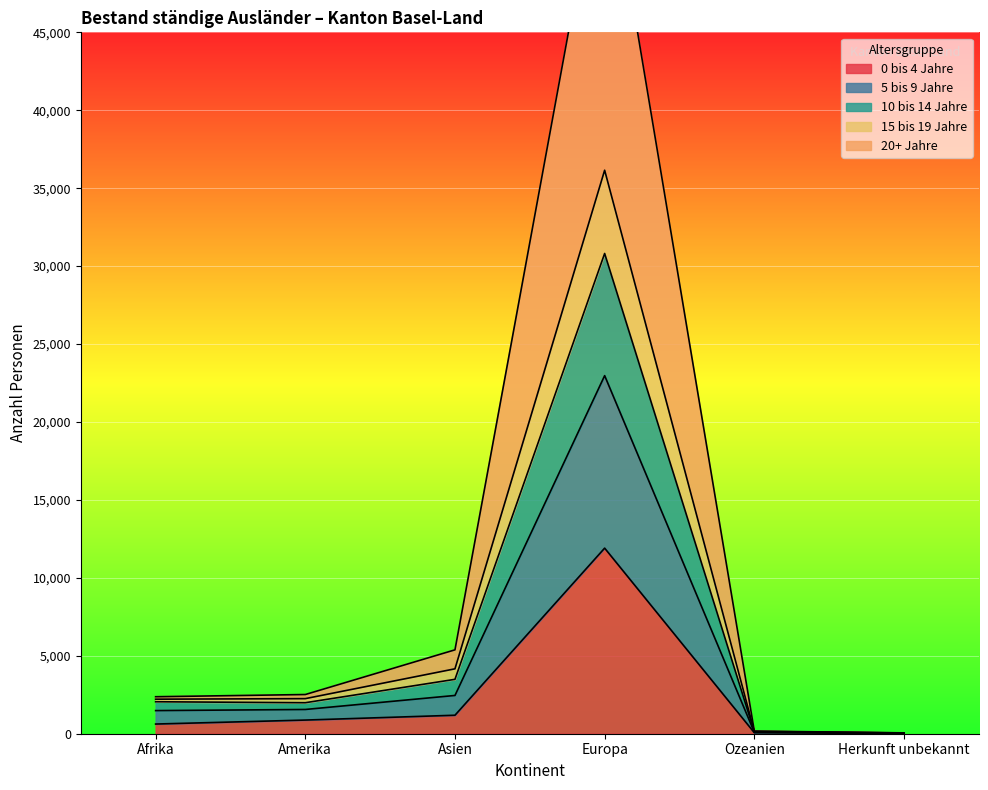

True or false: 0 bis 4 Jahre has a value of 7861 at Europa.

False